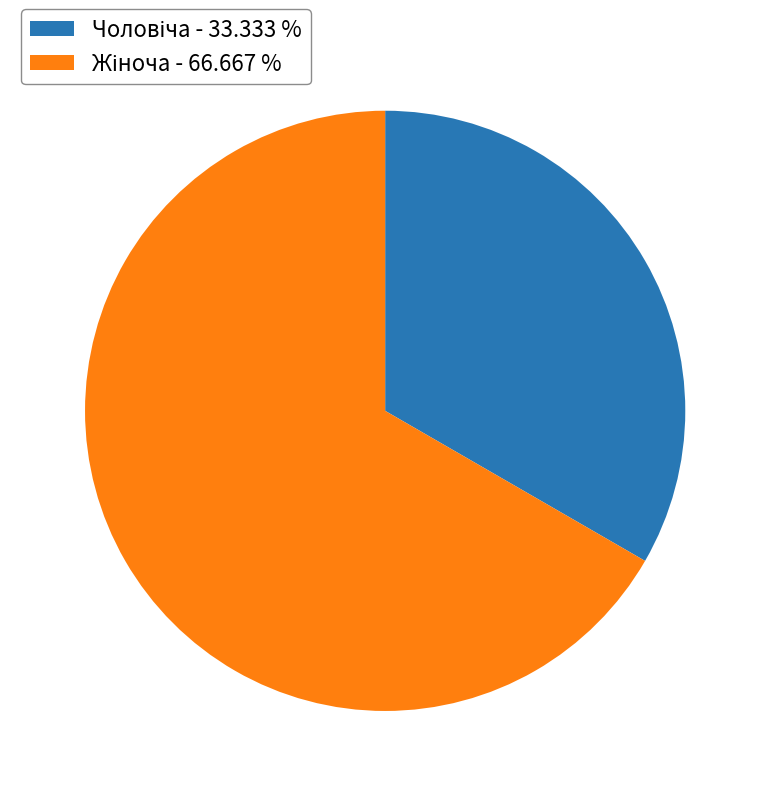

Is there any slice that represents more than half of the pie?

Yes